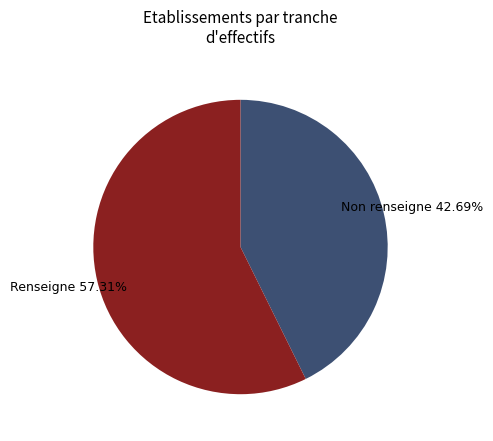

Is there any slice that represents more than half of the pie?

Yes